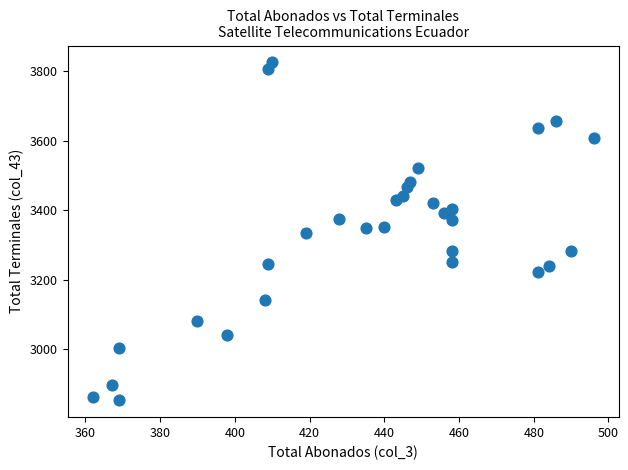

What is the range of Y values (max minus min)?

972